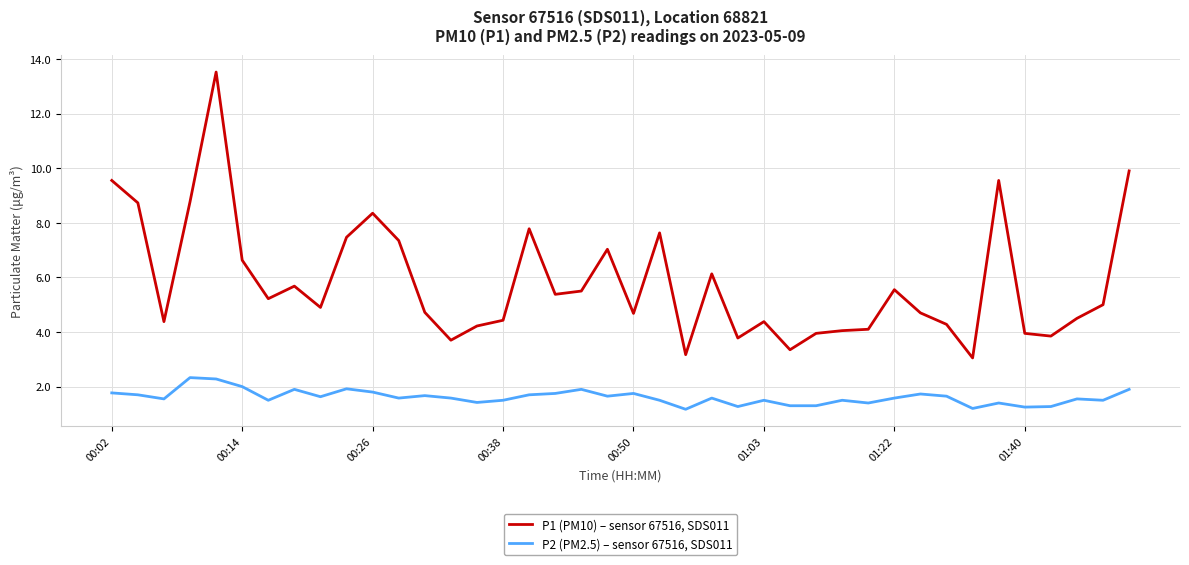

At how many categories does at least one series exceed 2?

40